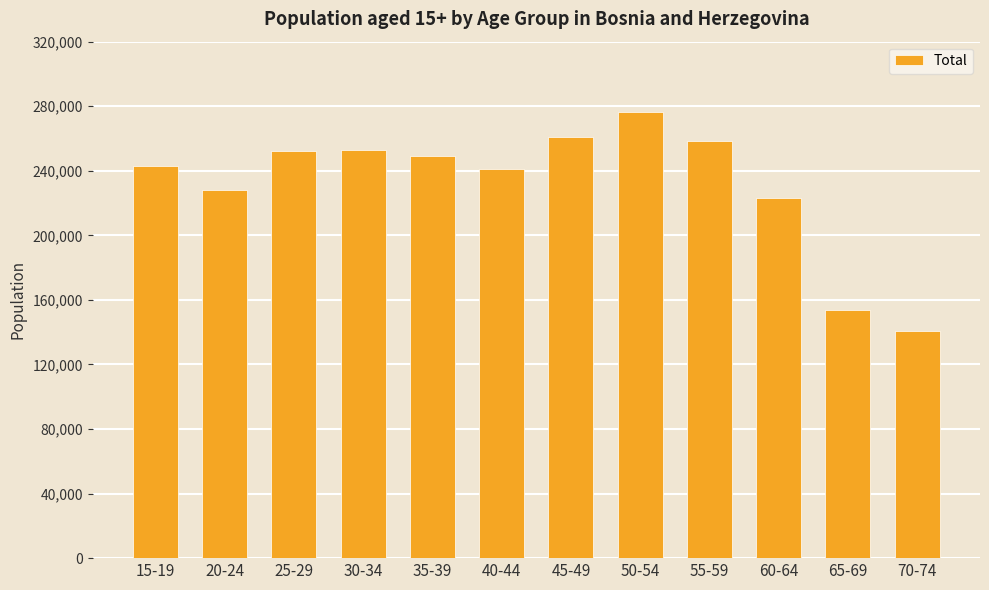

How many bars are there in total?

12